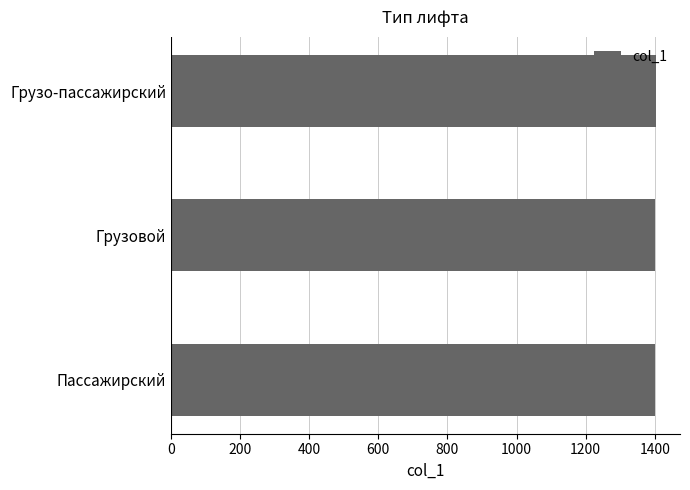

The chart shows a value of 1401 at Пассажирский. True or false?

True